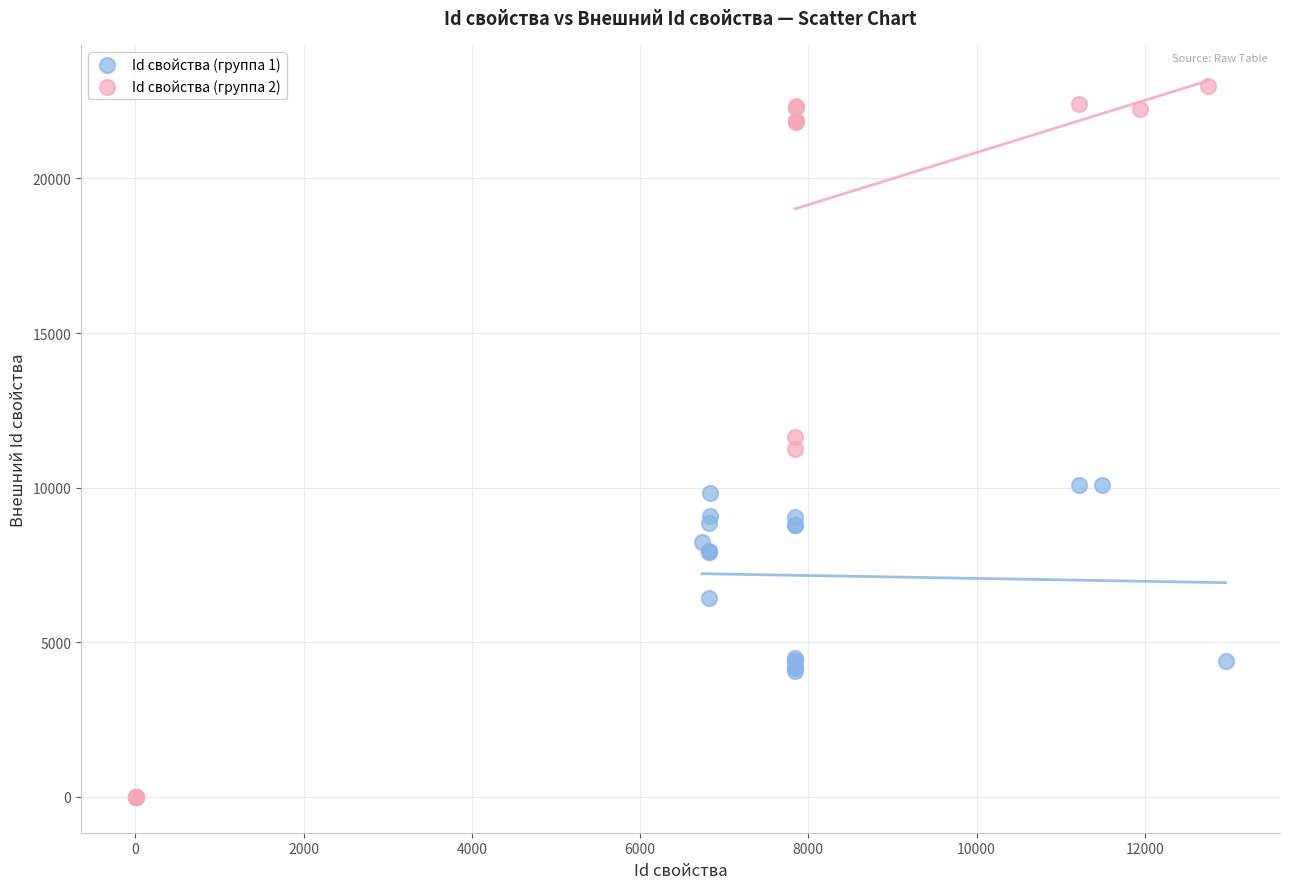

Which series has the largest Y range (max minus min)?

Id свойства (группа 2)